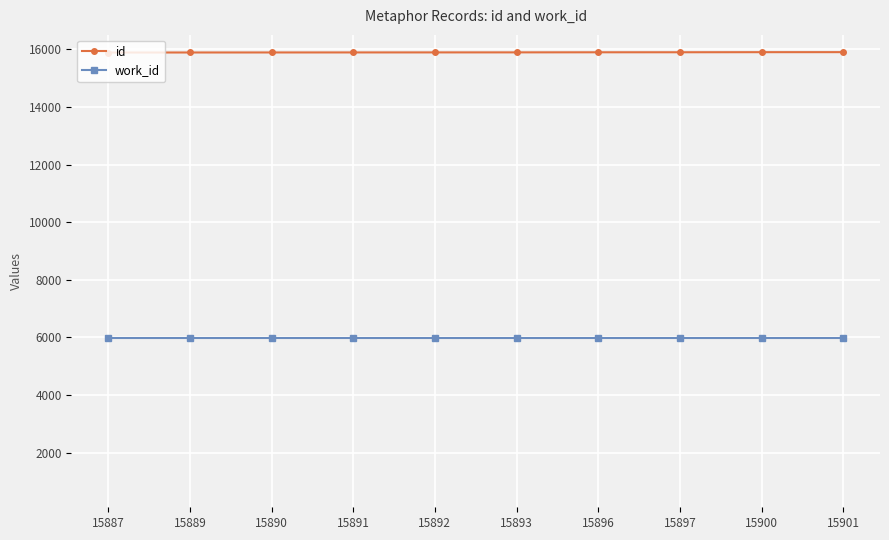

True or false: work_id and id cross at least once.

False